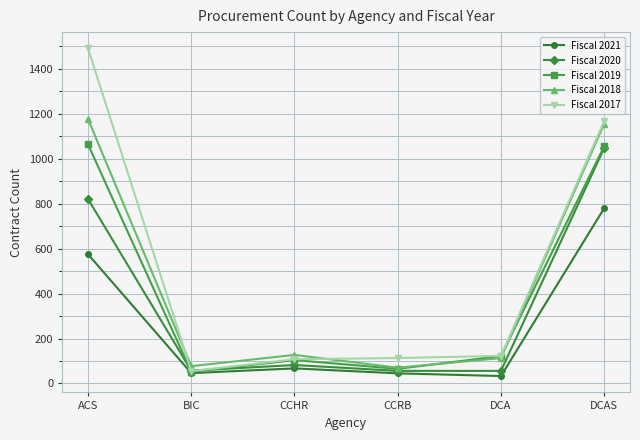

Where is Fiscal 2017 nearest to the value 773?

DCAS